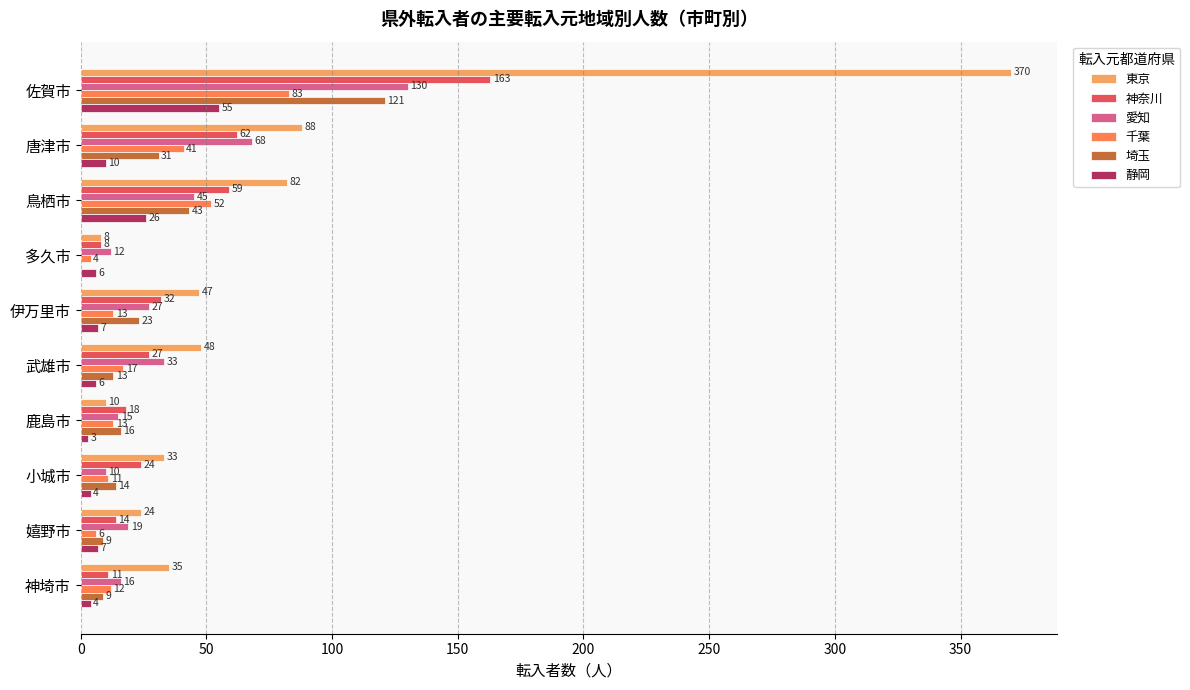

What is the approximate value of 神奈川 at 鹿島市, to the nearest 10?

20